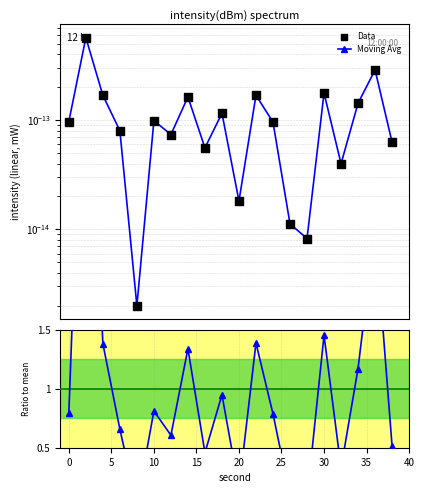

Which series contains the highest Y value?

Ratio to mean